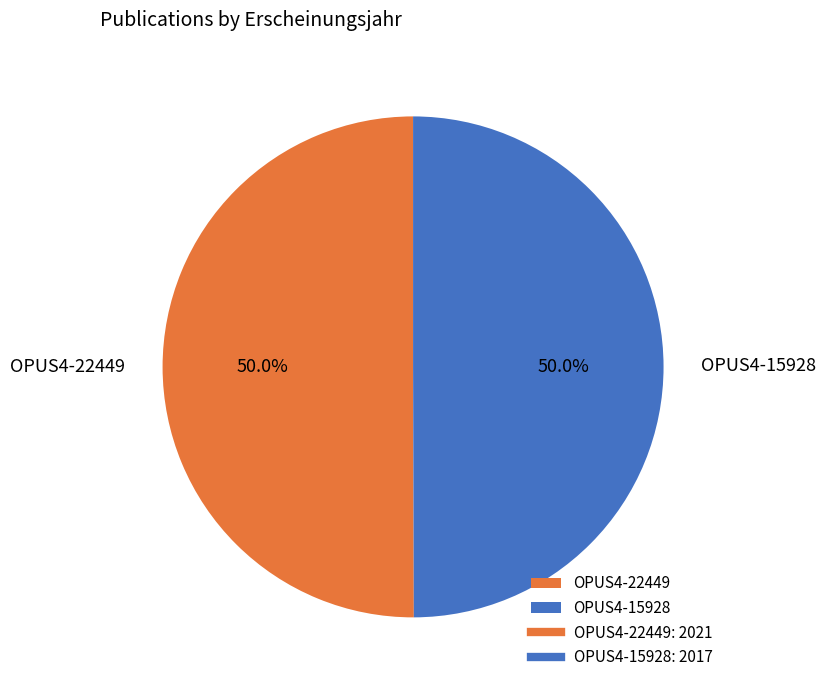

Combined, do OPUS4-22449 and OPUS4-15928 account for over 50%?

Yes